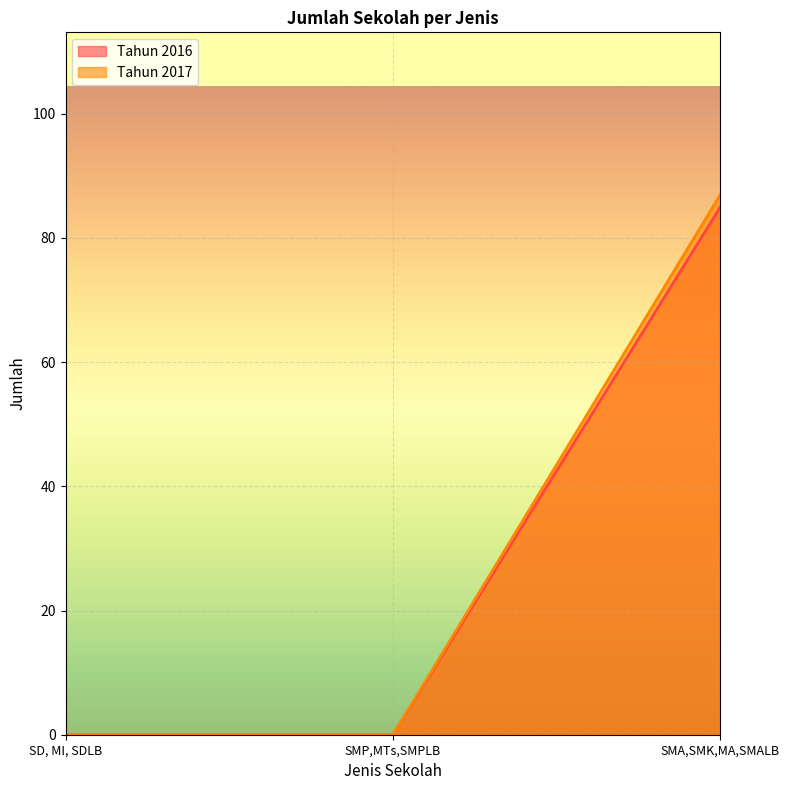

Read the Tahun 2016 value at SMA,SMK,MA,SMALB, to the nearest 10.

80